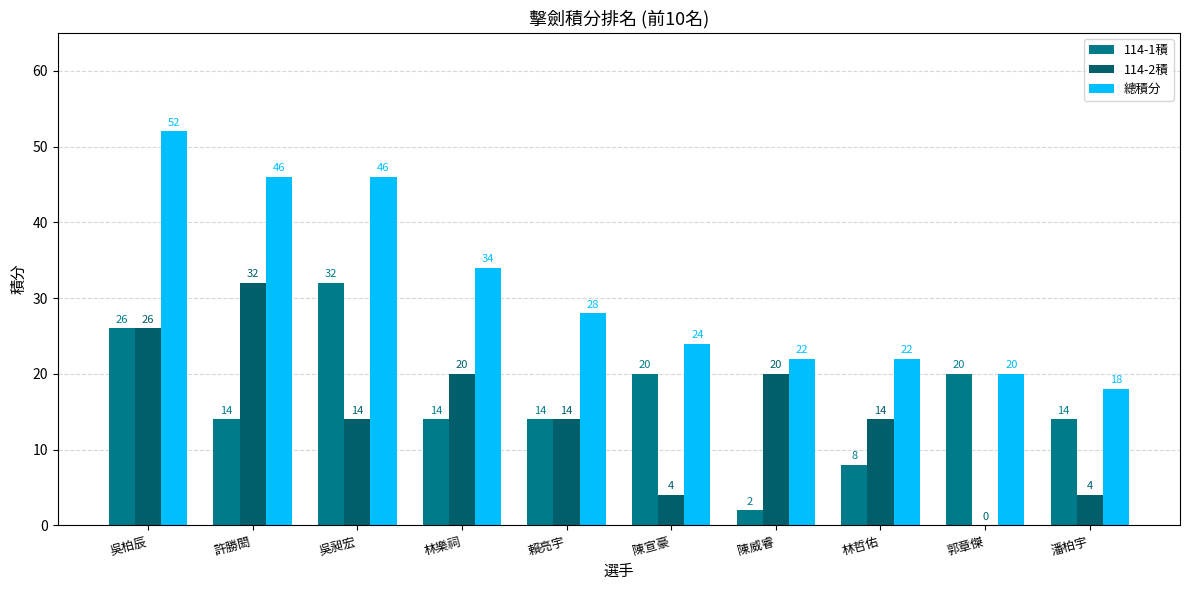

Which series has the largest total across all categories?

總積分